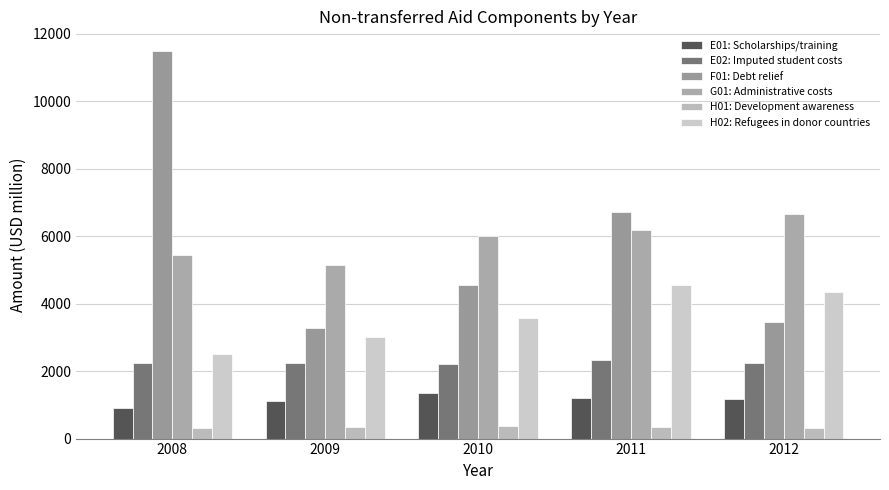

Where is H01: Development awareness nearest to the value 355?

2009